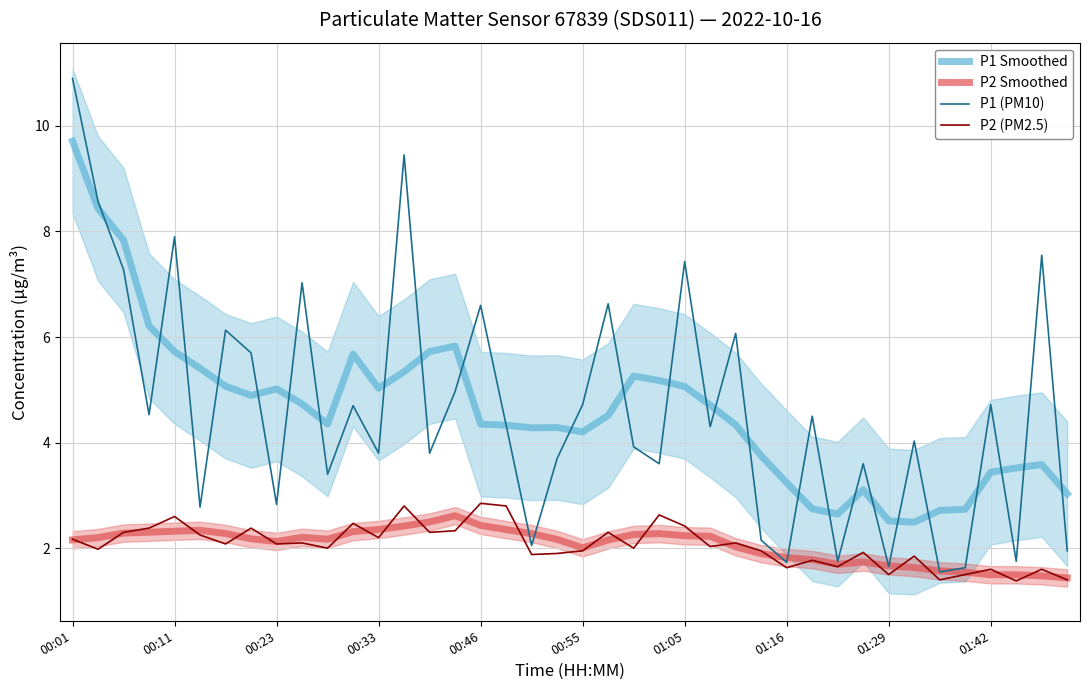

How many values in the P2 (PM2.5) series exceed 2?

21